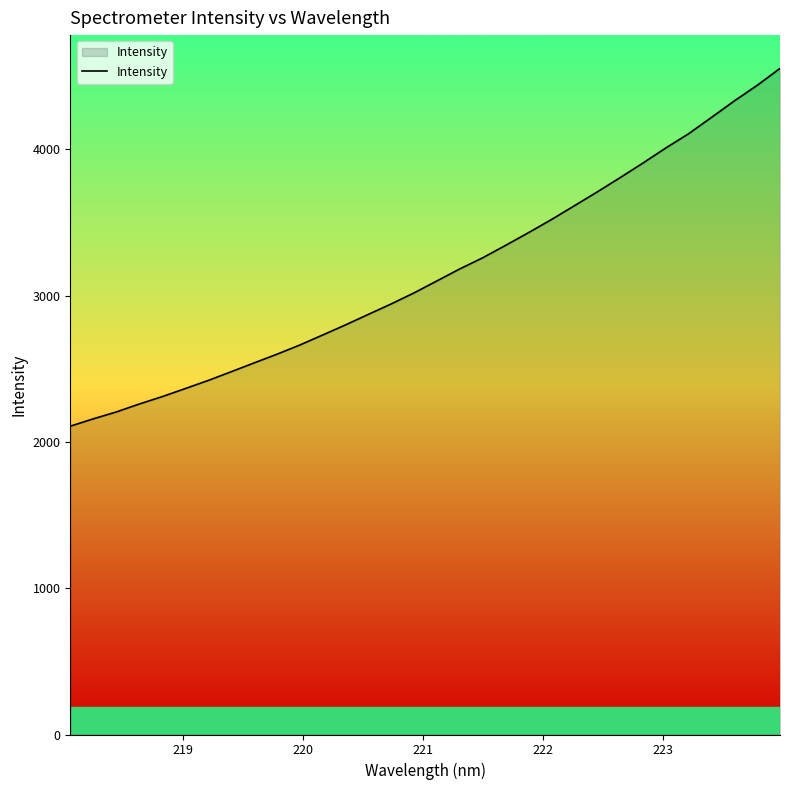

What is the maximum value shown in the chart?

4552.0